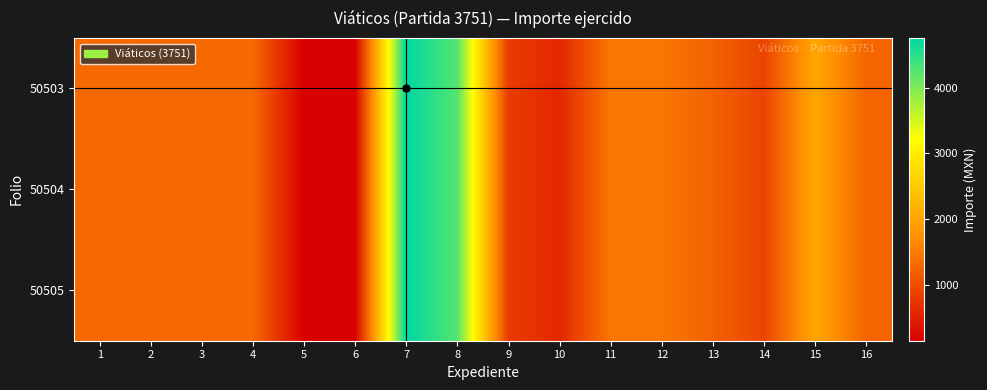

At which category is the sum across all series the highest?

7